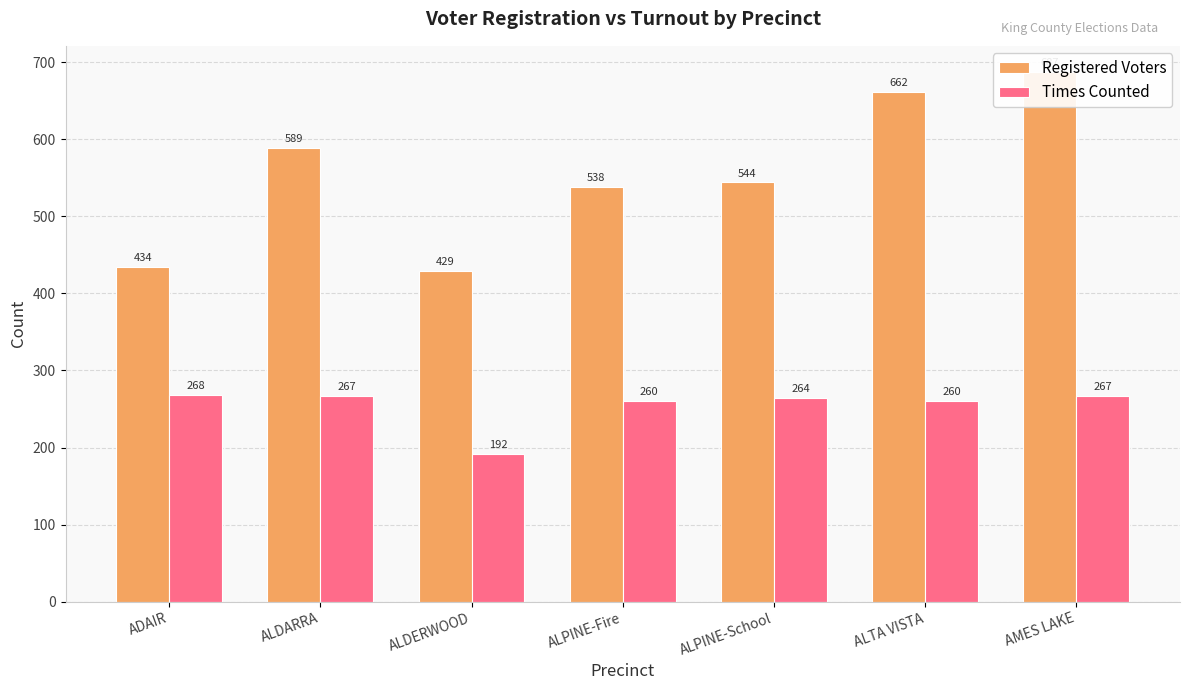

Reading right to left, extract all data points from this chart.

Registered Voters: 687	662	544	538	429	589	434
Times Counted: 267	260	264	260	192	267	268